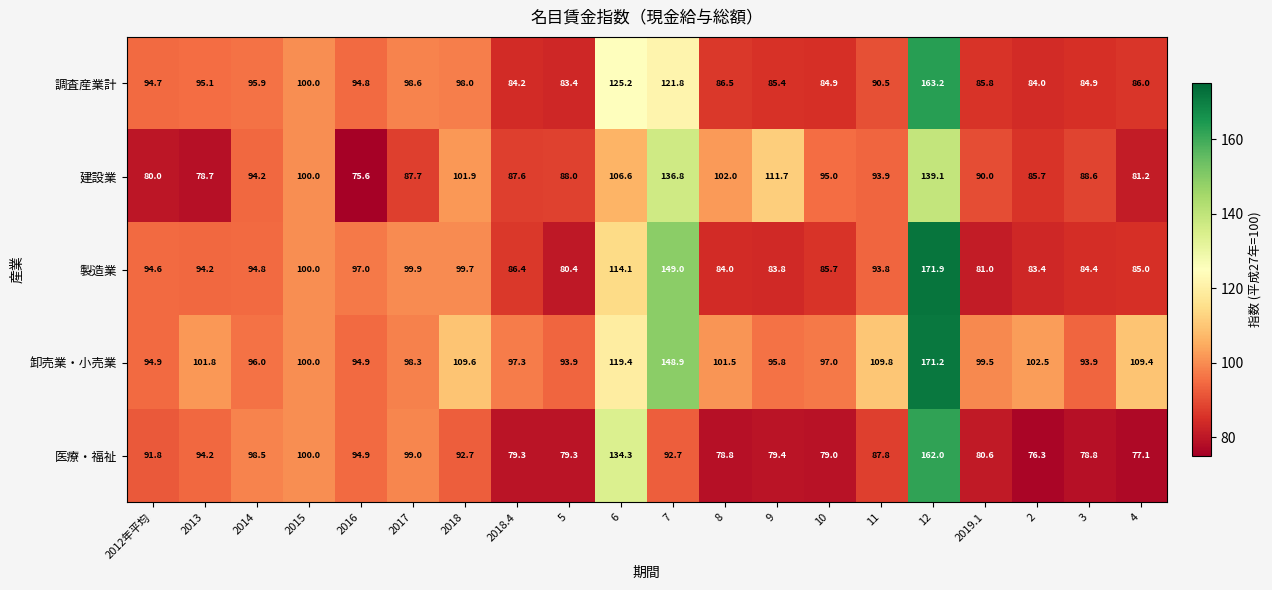

At 5, list the series in order from largest to smallest.

卸売業・小売業, 建設業, 調査産業計, 製造業, 医療・福祉